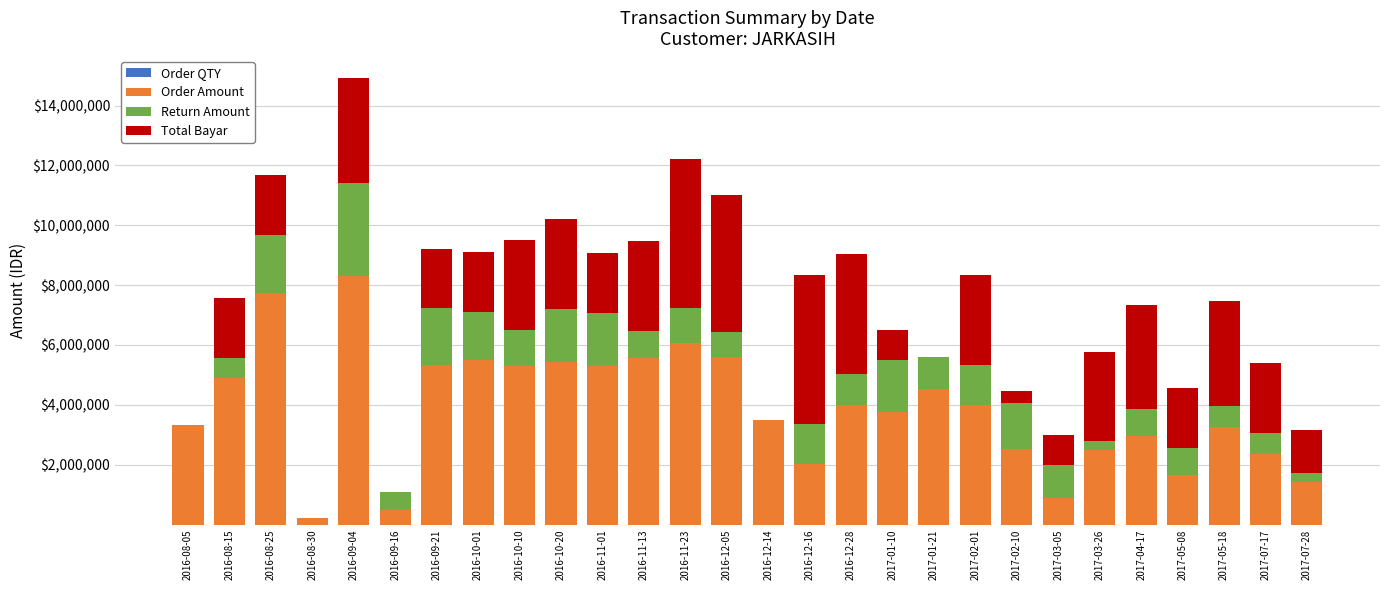

At which category is the sum across all series the highest?

2016-09-04